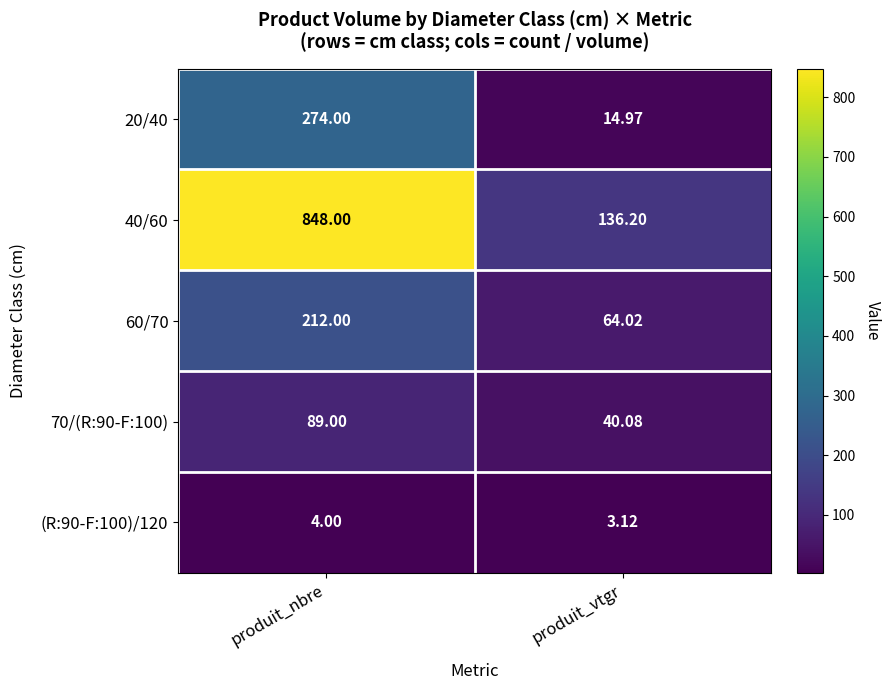

At which category is the sum across all series the highest?

produit_nbre